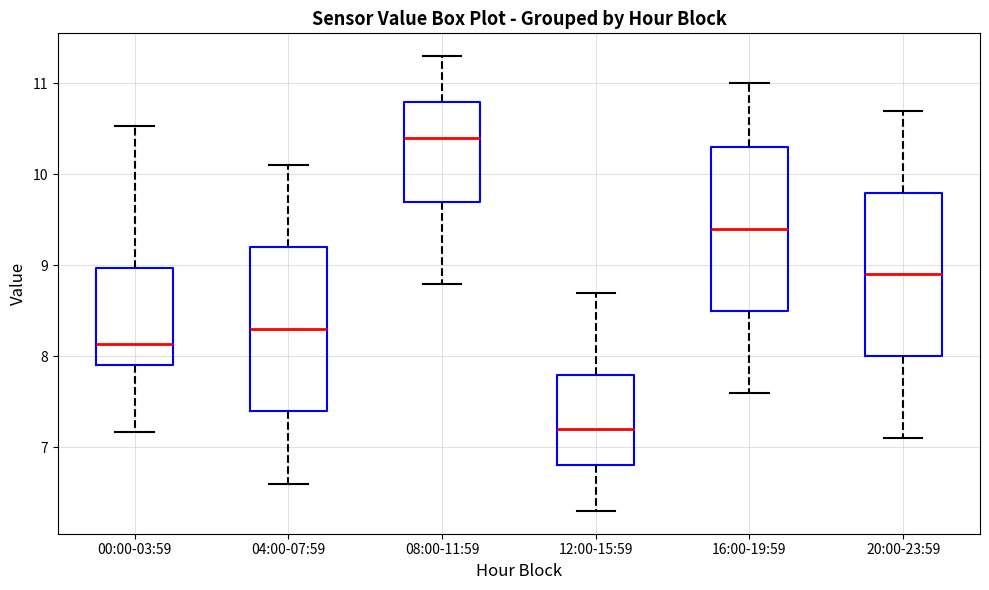

Which box's median line is the highest?

08:00-11:59